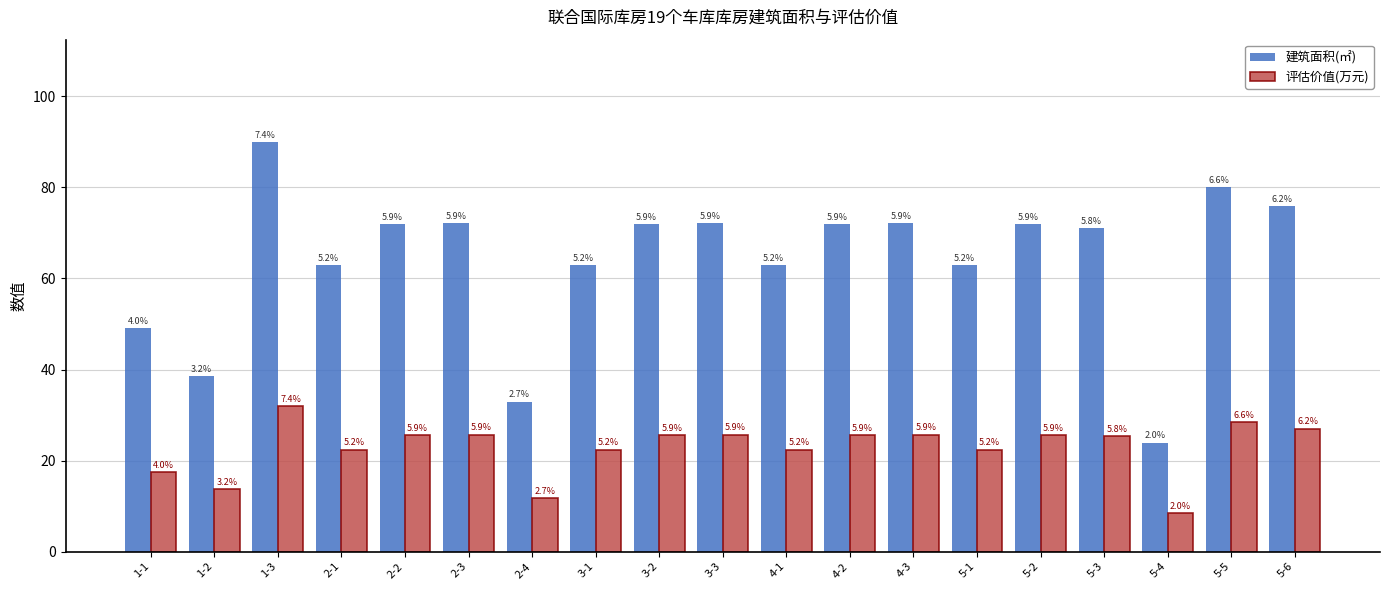

Between 1-3 and 4-2, which series saw the biggest shift?

建筑面积(㎡)